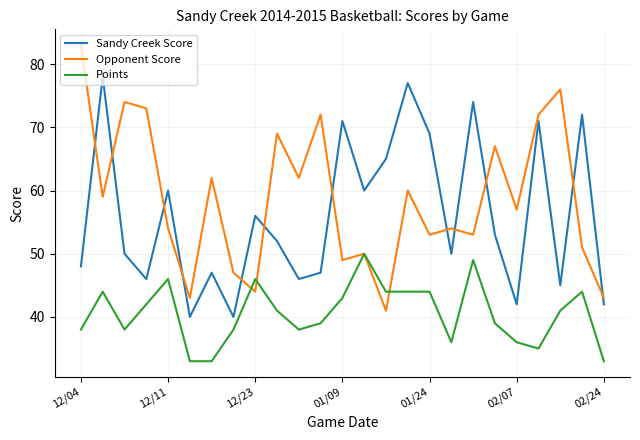

True or false: Points and Sandy Creek Score cross at least once.

False